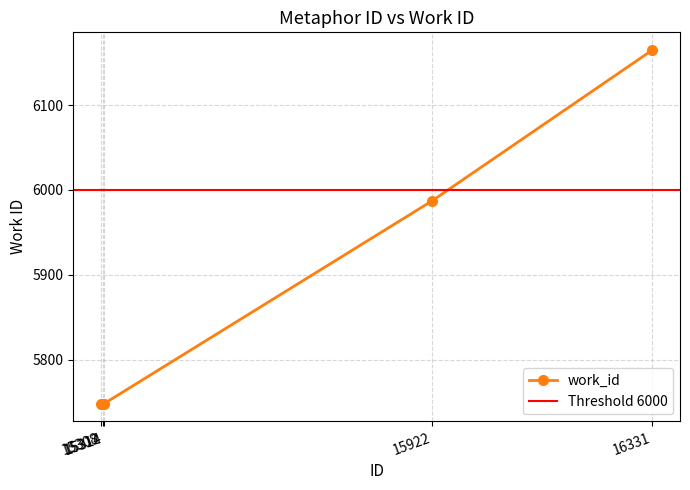

Is it true that the value at 16331 is 6165?

True